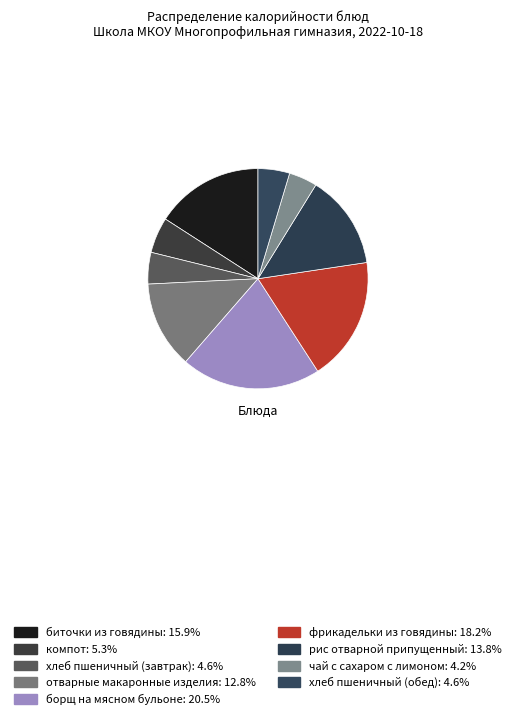

How many segments does this pie chart have?

9